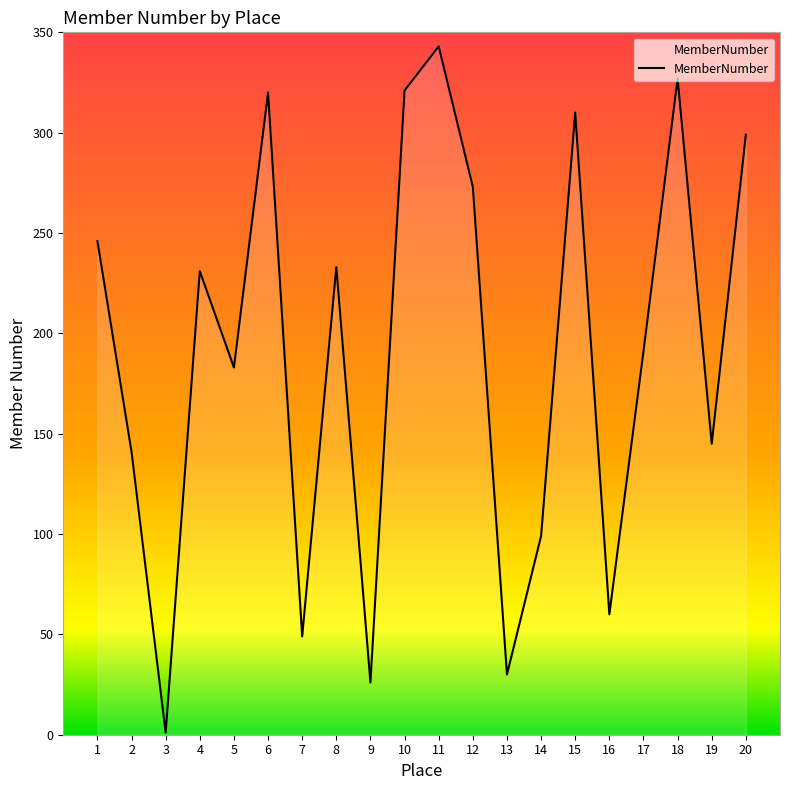

At which category does the chart reach its peak across all series?

11